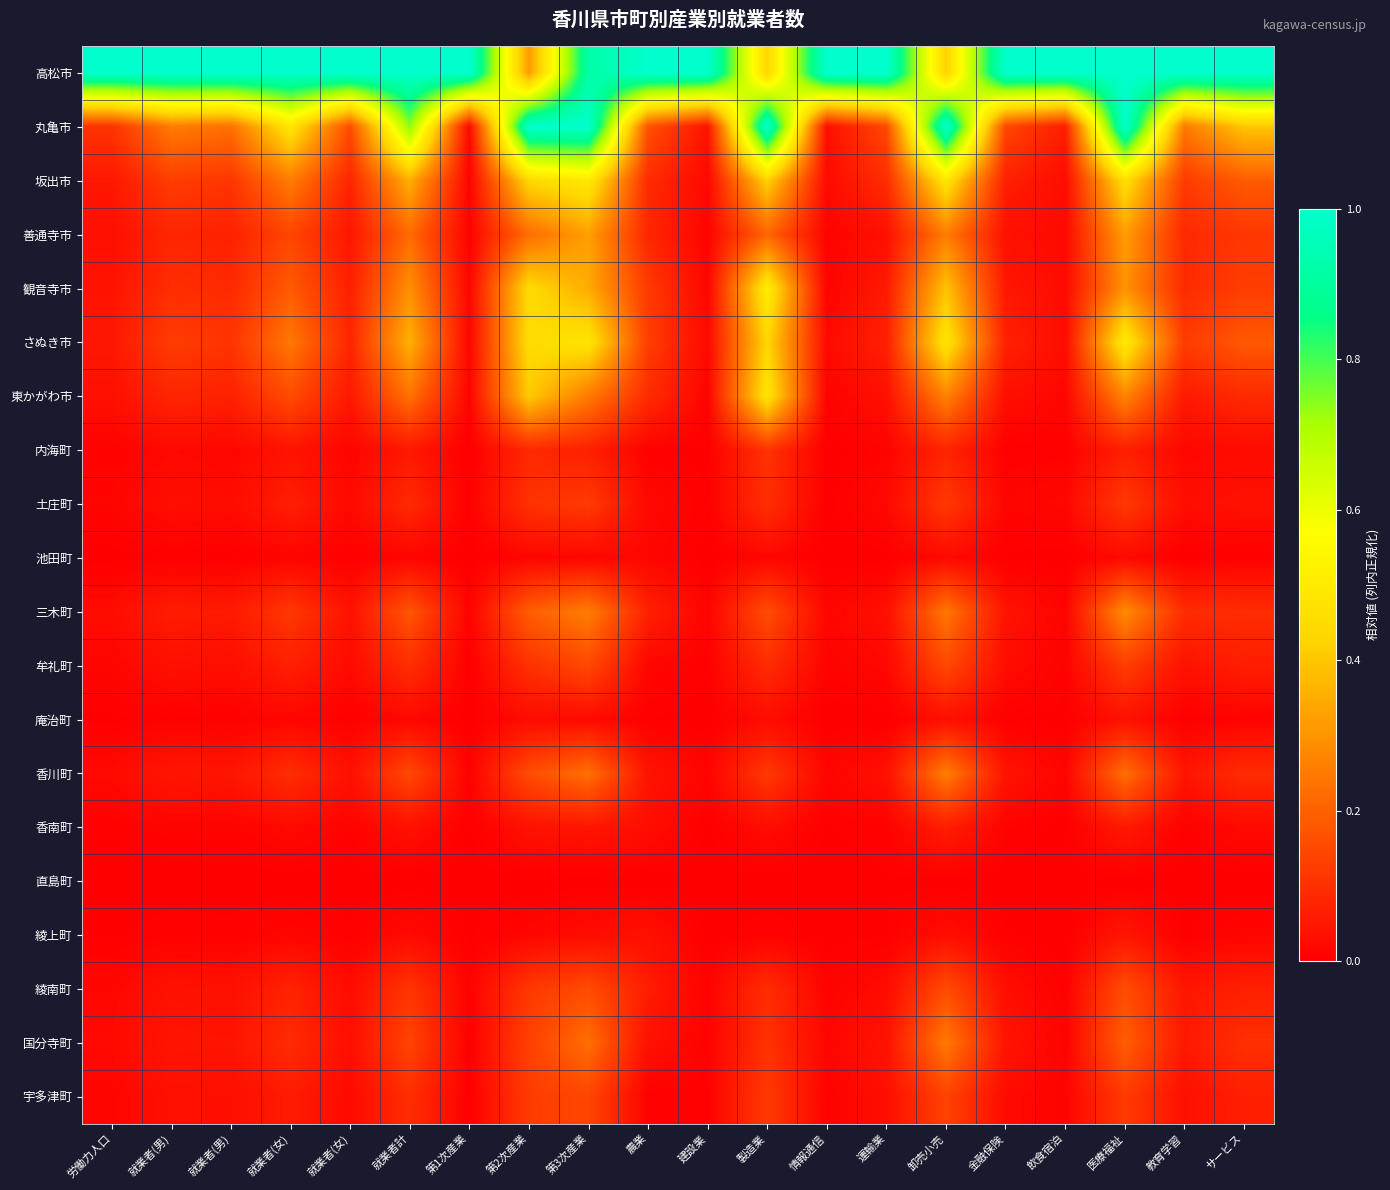

Reading left to right, transcribe all the data shown in this chart.

高松市: 労働力人口=1.0	就業者(男)=1.0	就業者(男)=1.0	就業者(女)=1.0	就業者(女)=1.0	就業者計=1.0	第1次産業=1.0	第2次産業=0.3	第3次産業=0.9	農業=1.0	建設業=1.0	製造業=0.4	情報通信=1.0	運輸業=1.0	卸売小売=0.4	金融保険=1.0	飲食宿泊=1.0	医療福祉=1.0	教育学習=1.0	サービス=1.0
丸亀市: 労働力人口=0.1	就業者(男)=0.3	就業者(男)=0.2	就業者(女)=0.5	就業者(女)=0.2	就業者計=0.7	第1次産業=0.0	第2次産業=1.0	第3次産業=1.0	農業=0.2	建設業=0.0	製造業=1.0	情報通信=0.0	運輸業=0.2	卸売小売=1.0	金融保険=0.1	飲食宿泊=0.1	医療福祉=1.0	教育学習=0.2	サービス=0.4
坂出市: 労働力人口=0.1	就業者(男)=0.1	就業者(男)=0.1	就業者(女)=0.3	就業者(女)=0.1	就業者計=0.4	第1次産業=0.0	第2次産業=0.4	第3次産業=0.5	農業=0.1	建設業=0.0	製造業=0.4	情報通信=0.0	運輸業=0.1	卸売小売=0.5	金融保険=0.1	飲食宿泊=0.0	医療福祉=0.5	教育学習=0.1	サービス=0.2
善通寺市: 労働力人口=0.0	就業者(男)=0.1	就業者(男)=0.1	就業者(女)=0.1	就業者(女)=0.0	就業者計=0.2	第1次産業=0.0	第2次産業=0.2	第3次産業=0.3	農業=0.1	建設業=0.0	製造業=0.2	情報通信=0.0	運輸業=0.0	卸売小売=0.3	金融保険=0.0	飲食宿泊=0.0	医療福祉=0.3	教育学習=0.1	サービス=0.1
観音寺市: 労働力人口=0.0	就業者(男)=0.1	就業者(男)=0.1	就業者(女)=0.2	就業者(女)=0.1	就業者計=0.3	第1次産業=0.0	第2次産業=0.4	第3次産業=0.3	農業=0.1	建設業=0.0	製造業=0.5	情報通信=0.0	運輸業=0.1	卸売小売=0.4	金融保険=0.1	飲食宿泊=0.0	医療福祉=0.3	教育学習=0.1	サービス=0.1
さぬき市: 労働力人口=0.1	就業者(男)=0.1	就業者(男)=0.1	就業者(女)=0.2	就業者(女)=0.1	就業者計=0.4	第1次産業=0.0	第2次産業=0.4	第3次産業=0.5	農業=0.1	建設業=0.0	製造業=0.4	情報通信=0.0	運輸業=0.1	卸売小売=0.5	金融保険=0.1	飲食宿泊=0.0	医療福祉=0.5	教育学習=0.1	サービス=0.2
東かがわ市: 労働力人口=0.0	就業者(男)=0.1	就業者(男)=0.1	就業者(女)=0.2	就業者(女)=0.1	就業者計=0.2	第1次産業=0.0	第2次産業=0.4	第3次産業=0.2	農業=0.1	建設業=0.0	製造業=0.5	情報通信=0.0	運輸業=0.0	卸売小売=0.3	金融保険=0.0	飲食宿泊=0.0	医療福祉=0.3	教育学習=0.1	サービス=0.1
内海町: 労働力人口=0.0	就業者(男)=0.0	就業者(男)=0.0	就業者(女)=0.0	就業者(女)=0.0	就業者計=0.1	第1次産業=0.0	第2次産業=0.1	第3次産業=0.1	農業=0.0	建設業=0.0	製造業=0.1	情報通信=0.0	運輸業=0.0	卸売小売=0.1	金融保険=0.0	飲食宿泊=0.0	医療福祉=0.1	教育学習=0.0	サービス=0.0
土庄町: 労働力人口=0.0	就業者(男)=0.0	就業者(男)=0.0	就業者(女)=0.1	就業者(女)=0.0	就業者計=0.1	第1次産業=0.0	第2次産業=0.1	第3次産業=0.1	農業=0.0	建設業=0.0	製造業=0.1	情報通信=0.0	運輸業=0.0	卸売小売=0.1	金融保険=0.0	飲食宿泊=0.0	医療福祉=0.1	教育学習=0.0	サービス=0.0
池田町: 労働力人口=0.0	就業者(男)=0.0	就業者(男)=0.0	就業者(女)=0.0	就業者(女)=0.0	就業者計=0.0	第1次産業=0.0	第2次産業=0.0	第3次産業=0.0	農業=0.0	建設業=0.0	製造業=0.0	情報通信=0.0	運輸業=0.0	卸売小売=0.0	金融保険=0.0	飲食宿泊=0.0	医療福祉=0.0	教育学習=0.0	サービス=0.0
三木町: 労働力人口=0.0	就業者(男)=0.1	就業者(男)=0.1	就業者(女)=0.1	就業者(女)=0.0	就業者計=0.2	第1次産業=0.0	第2次産業=0.2	第3次産業=0.3	農業=0.1	建設業=0.0	製造業=0.2	情報通信=0.0	運輸業=0.0	卸売小売=0.2	金融保険=0.0	飲食宿泊=0.0	医療福祉=0.3	教育学習=0.1	サービス=0.1
牟礼町: 労働力人口=0.0	就業者(男)=0.0	就業者(男)=0.0	就業者(女)=0.1	就業者(女)=0.0	就業者計=0.1	第1次産業=0.0	第2次産業=0.1	第3次産業=0.2	農業=0.0	建設業=0.0	製造業=0.1	情報通信=0.0	運輸業=0.0	卸売小売=0.2	金融保険=0.0	飲食宿泊=0.0	医療福祉=0.1	教育学習=0.0	サービス=0.1
庵治町: 労働力人口=0.0	就業者(男)=0.0	就業者(男)=0.0	就業者(女)=0.0	就業者(女)=0.0	就業者計=0.0	第1次産業=0.0	第2次産業=0.0	第3次産業=0.0	農業=0.0	建設業=0.0	製造業=0.0	情報通信=0.0	運輸業=0.0	卸売小売=0.0	金融保険=0.0	飲食宿泊=0.0	医療福祉=0.0	教育学習=0.0	サービス=0.0
香川町: 労働力人口=0.0	就業者(男)=0.0	就業者(男)=0.0	就業者(女)=0.1	就業者(女)=0.0	就業者計=0.2	第1次産業=0.0	第2次産業=0.2	第3次産業=0.2	農業=0.0	建設業=0.0	製造業=0.1	情報通信=0.0	運輸業=0.0	卸売小売=0.3	金融保険=0.0	飲食宿泊=0.0	医療福祉=0.2	教育学習=0.0	サービス=0.1
香南町: 労働力人口=0.0	就業者(男)=0.0	就業者(男)=0.0	就業者(女)=0.0	就業者(女)=0.0	就業者計=0.0	第1次産業=0.0	第2次産業=0.0	第3次産業=0.0	農業=0.0	建設業=0.0	製造業=0.0	情報通信=0.0	運輸業=0.0	卸売小売=0.1	金融保険=0.0	飲食宿泊=0.0	医療福祉=0.1	教育学習=0.0	サービス=0.0
直島町: 労働力人口=0.0	就業者(男)=0.0	就業者(男)=0.0	就業者(女)=0.0	就業者(女)=0.0	就業者計=0.0	第1次産業=0.0	第2次産業=0.0	第3次産業=0.0	農業=0.0	建設業=0.0	製造業=0.0	情報通信=0.0	運輸業=0.0	卸売小売=0.0	金融保険=0.0	飲食宿泊=0.0	医療福祉=0.0	教育学習=0.0	サービス=0.0
綾上町: 労働力人口=0.0	就業者(男)=0.0	就業者(男)=0.0	就業者(女)=0.0	就業者(女)=0.0	就業者計=0.0	第1次産業=0.0	第2次産業=0.0	第3次産業=0.0	農業=0.0	建設業=0.0	製造業=0.0	情報通信=0.0	運輸業=0.0	卸売小売=0.0	金融保険=0.0	飲食宿泊=0.0	医療福祉=0.0	教育学習=0.0	サービス=0.0
綾南町: 労働力人口=0.0	就業者(男)=0.0	就業者(男)=0.0	就業者(女)=0.1	就業者(女)=0.0	就業者計=0.1	第1次産業=0.0	第2次産業=0.1	第3次産業=0.2	農業=0.1	建設業=0.0	製造業=0.1	情報通信=0.0	運輸業=0.0	卸売小売=0.2	金融保険=0.0	飲食宿泊=0.0	医療福祉=0.2	教育学習=0.0	サービス=0.1
国分寺町: 労働力人口=0.0	就業者(男)=0.0	就業者(男)=0.0	就業者(女)=0.1	就業者(女)=0.0	就業者計=0.1	第1次産業=0.0	第2次産業=0.1	第3次産業=0.2	農業=0.0	建設業=0.0	製造業=0.1	情報通信=0.0	運輸業=0.0	卸売小売=0.2	金融保険=0.0	飲食宿泊=0.0	医療福祉=0.2	教育学習=0.1	サービス=0.1
宇多津町: 労働力人口=0.0	就業者(男)=0.0	就業者(男)=0.0	就業者(女)=0.1	就業者(女)=0.0	就業者計=0.1	第1次産業=0.0	第2次産業=0.1	第3次産業=0.1	農業=0.0	建設業=0.0	製造業=0.1	情報通信=0.0	運輸業=0.0	卸売小売=0.1	金融保険=0.0	飲食宿泊=0.0	医療福祉=0.1	教育学習=0.0	サービス=0.1